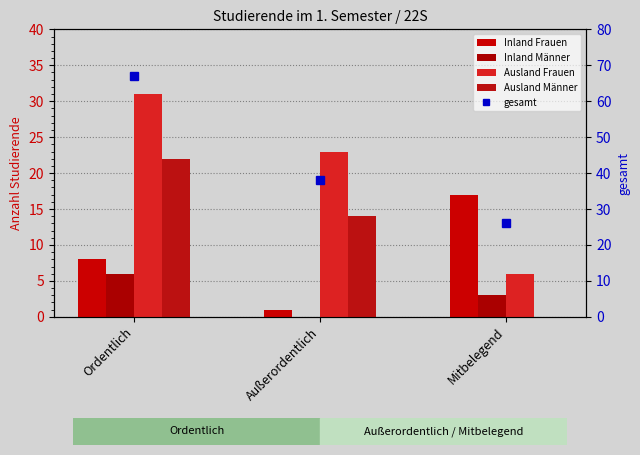

What is the maximum value shown in the chart?

67